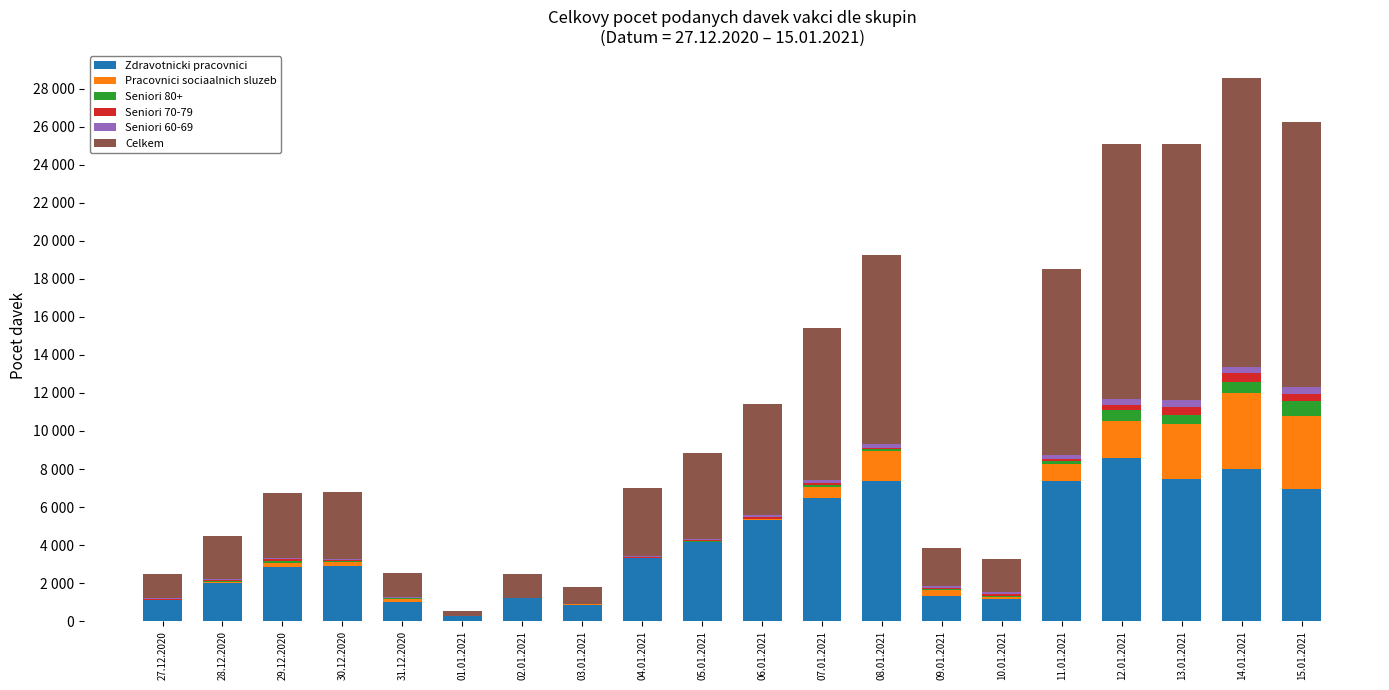

What is the label of the 12th bar from the left?

07.01.2021